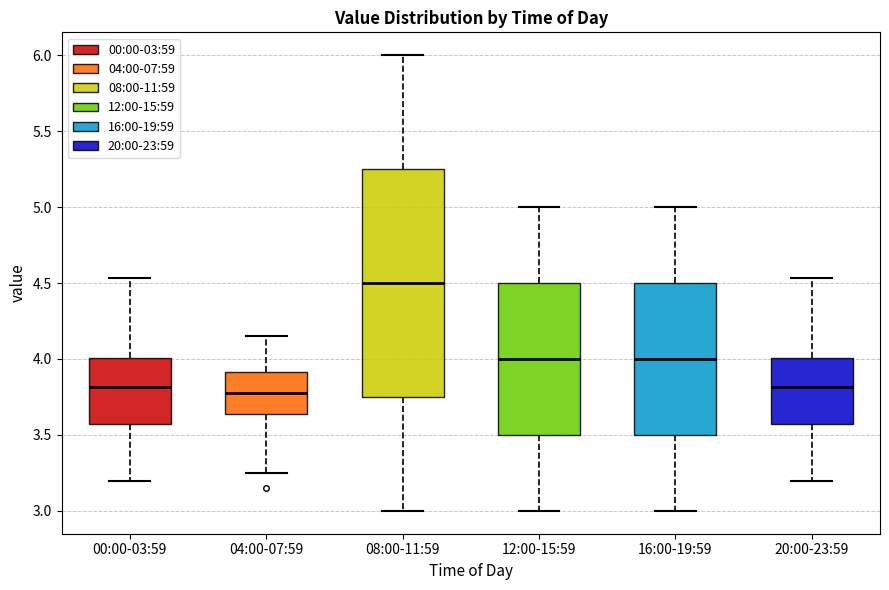

Reading left to right, read every box against the y-axis: the position of its median line, the range the box covers, and the ends of its whiskers. The values are not printed on the chart, so give them approximately, as read against the axis.

00:00-03:59: median 3.80, box 3.55 to 4.00, whiskers 3.20 to 4.55
04:00-07:59: median 3.80, box 3.65 to 3.90, whiskers 3.25 to 4.15
08:00-11:59: median 4.50, box 3.75 to 5.25, whiskers 3.00 to 6.00
12:00-15:59: median 4.00, box 3.50 to 4.50, whiskers 3.00 to 5.00
16:00-19:59: median 4.00, box 3.50 to 4.50, whiskers 3.00 to 5.00
20:00-23:59: median 3.80, box 3.55 to 4.00, whiskers 3.20 to 4.55